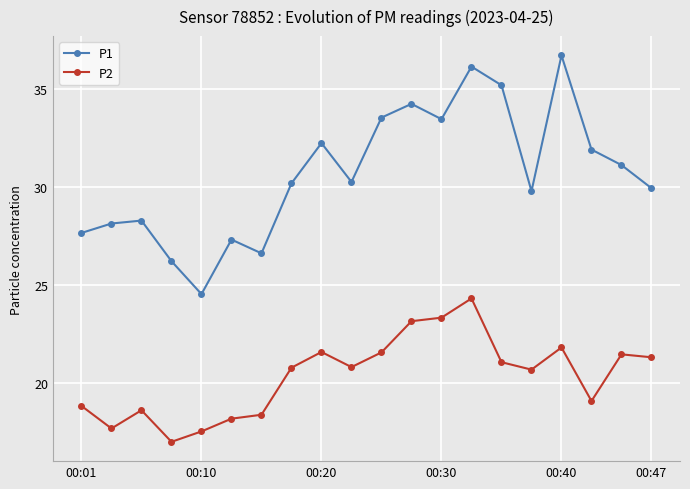

Does the chart display data point markers on the line(s)?

Yes